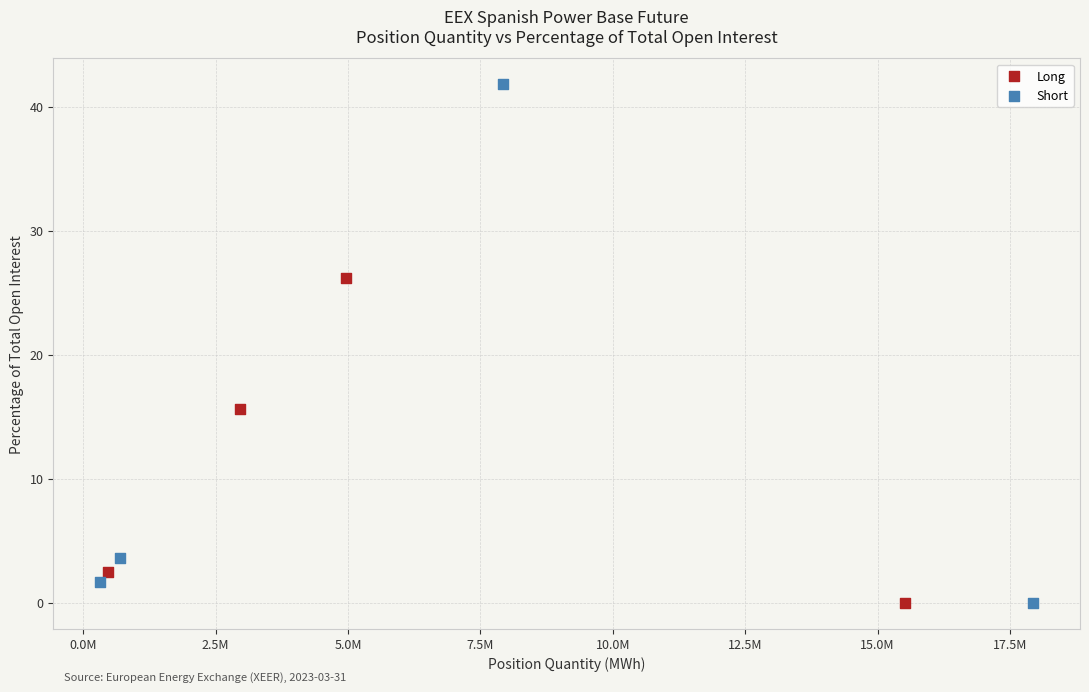

Which series reaches the maximum Y coordinate?

Short